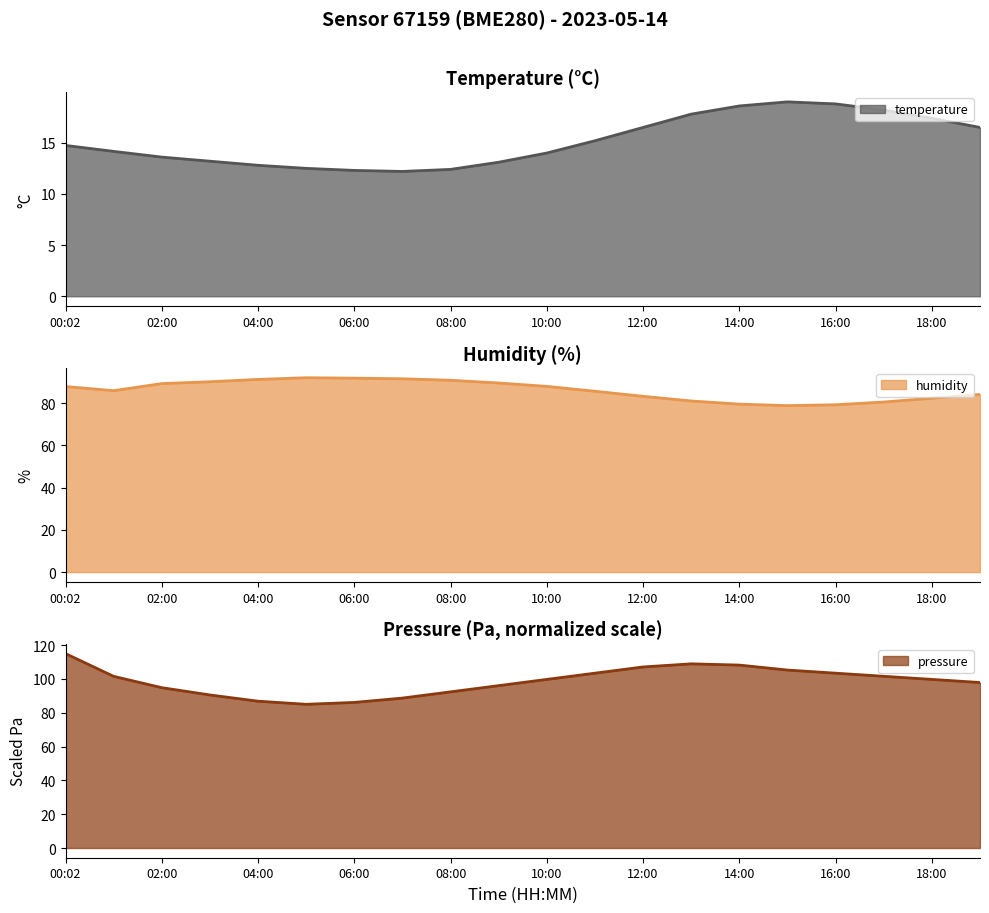

True or false: temperature has more than 2 interior local peaks.

False